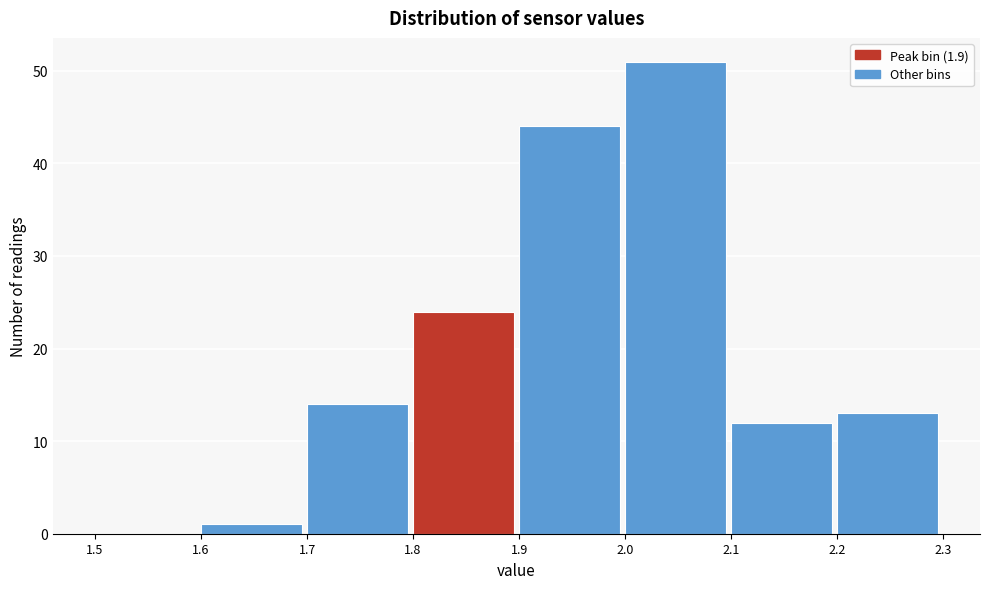

Reading left to right, transcribe this chart: for each bar, give the range it covers on the x-axis and its height. The values are not printed on the chart, so give them approximately, as read against the axis.

1.5 to 1.6: 0
1.6 to 1.7: 1
1.7 to 1.8: 14
1.8 to 1.9: 24
1.9 to 2.0: 44
2.0 to 2.1: 51
2.1 to 2.2: 12
2.2 to 2.3: 13